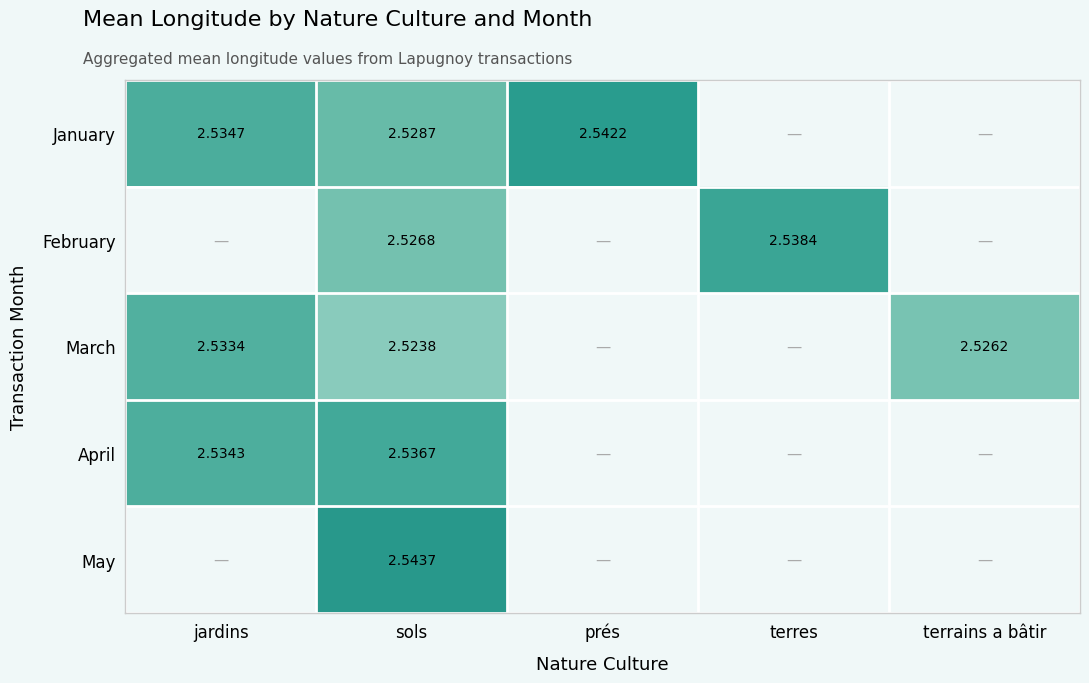

Is the value of February at terres greater than the value of April at jardins?

Yes